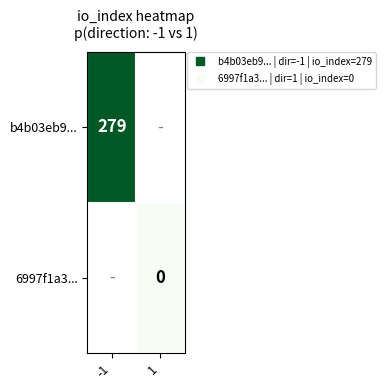

Rank the series by their maximum value, from lowest to highest.

b4b03eb9..., 6997f1a3...